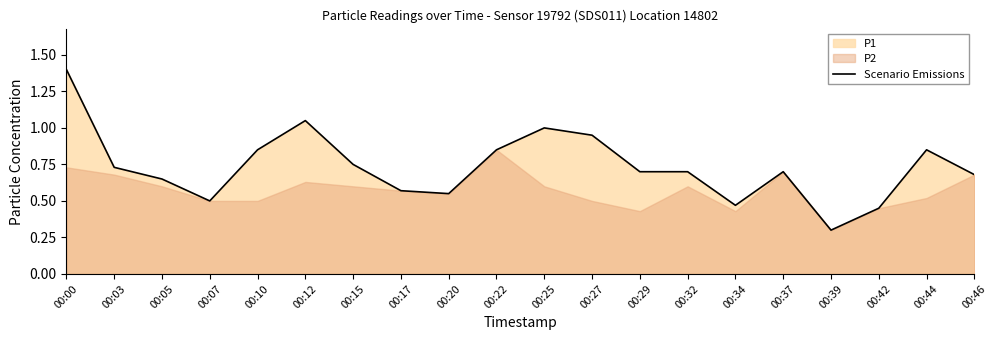

Between 00:12 and 00:39, which is larger?

00:12